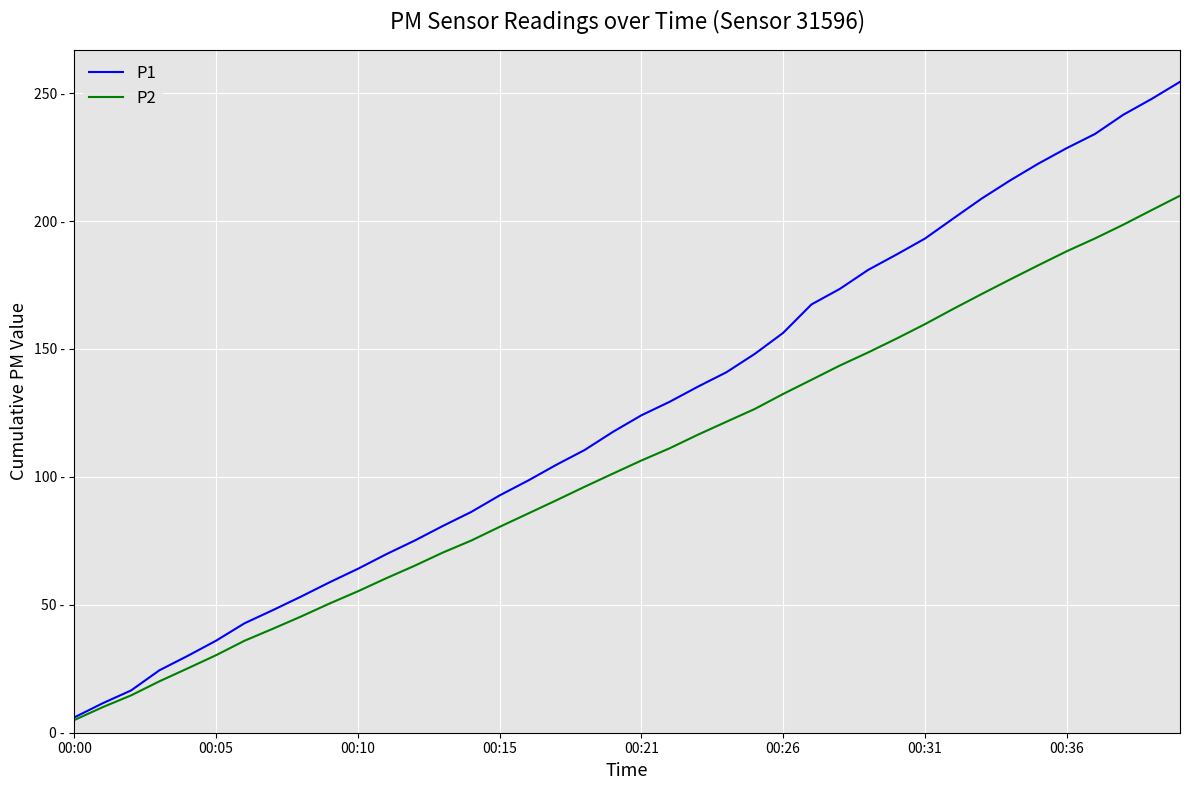

Is this an area chart (filled region under the line)?

No